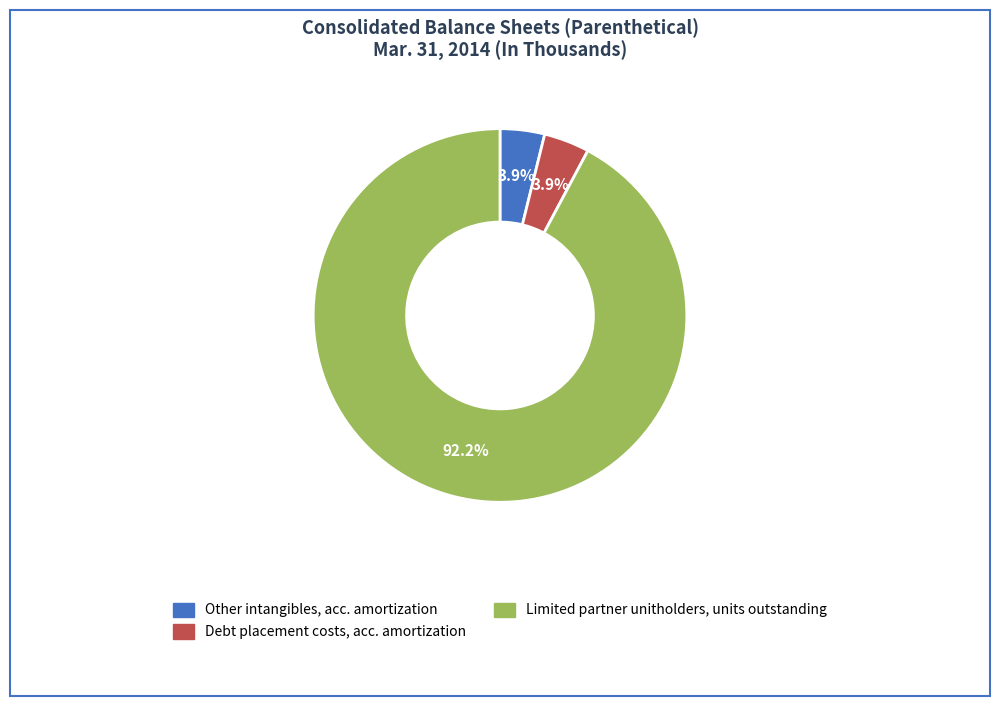

How many segments does this pie chart have?

3